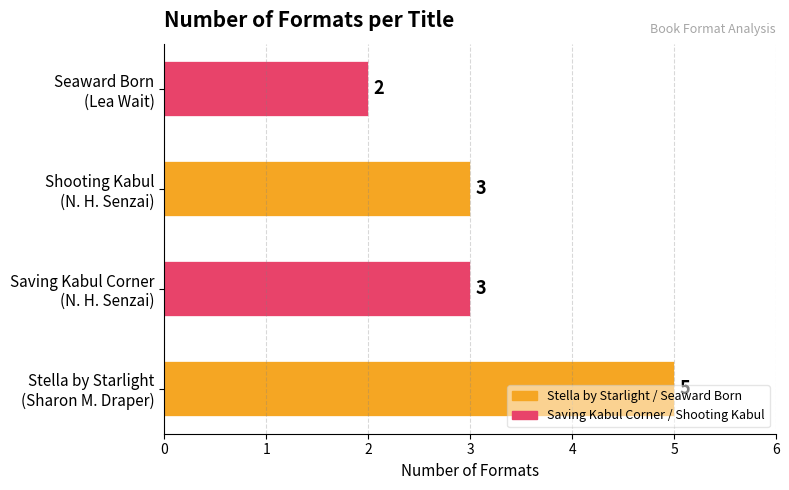

Are the bars grouped side by side (vs. stacked)?

No